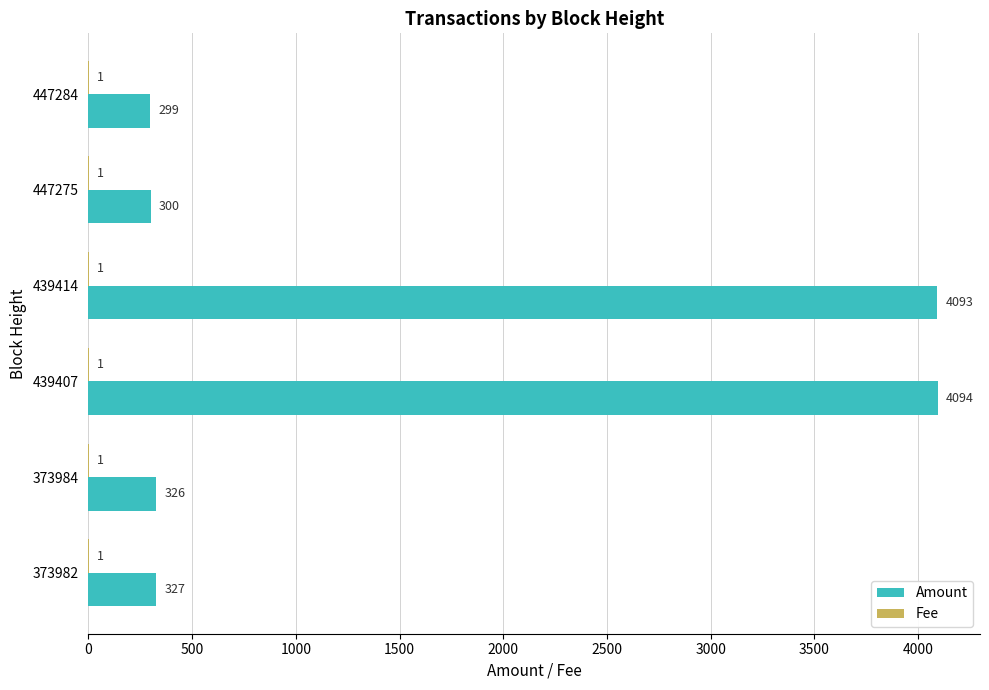

True or false: Amount has a value of 327 at 373982.

True